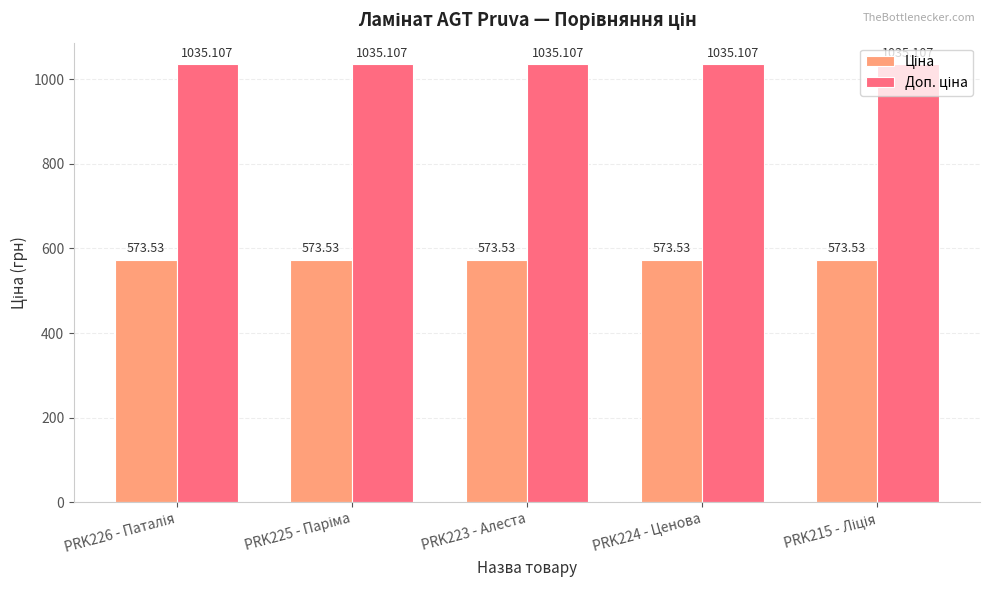

What is the spread (max minus min) of values at PRK224 - Ценова?

461.6